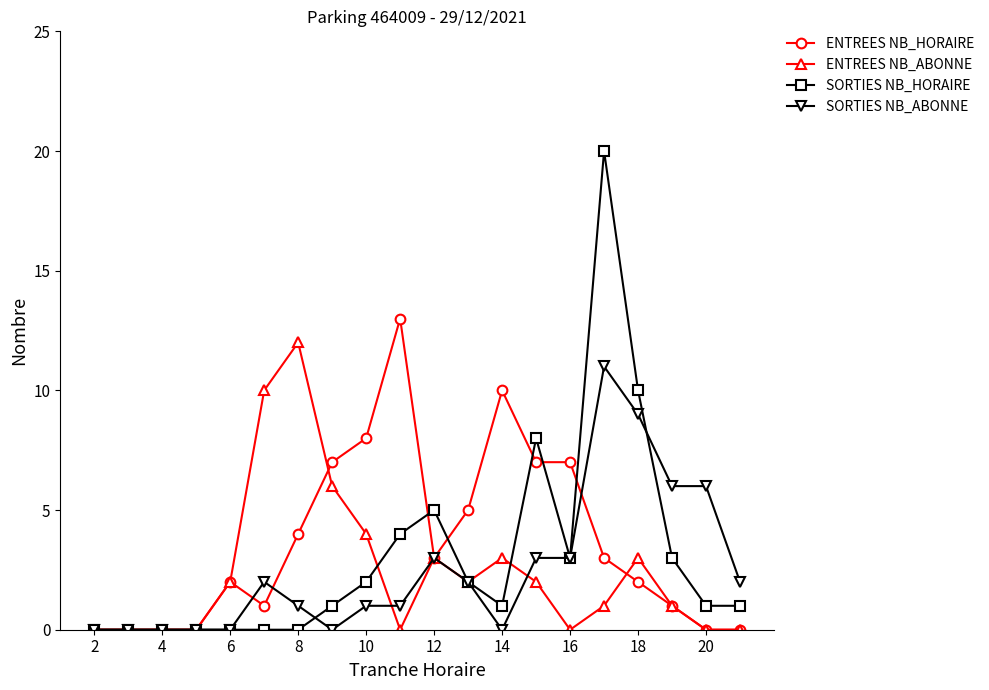

List the series in order of their peak value, highest first.

SORTIES NB_HORAIRE, ENTREES NB_HORAIRE, ENTREES NB_ABONNE, SORTIES NB_ABONNE